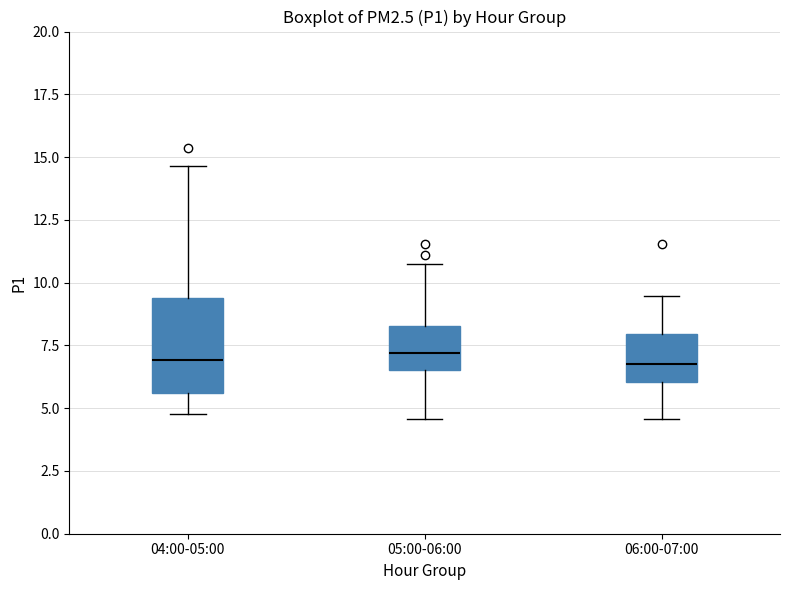

Reading left to right, read every box against the y-axis: the position of its median line, the range the box covers, and the ends of its whiskers. The values are not printed on the chart, so give them approximately, as read against the axis.

04:00-05:00: median 7.0, box 5.5 to 9.5, whiskers 5.0 to 14.5
05:00-06:00: median 7.0, box 6.5 to 8.5, whiskers 4.5 to 10.5
06:00-07:00: median 7.0, box 6.0 to 8.0, whiskers 4.5 to 9.5